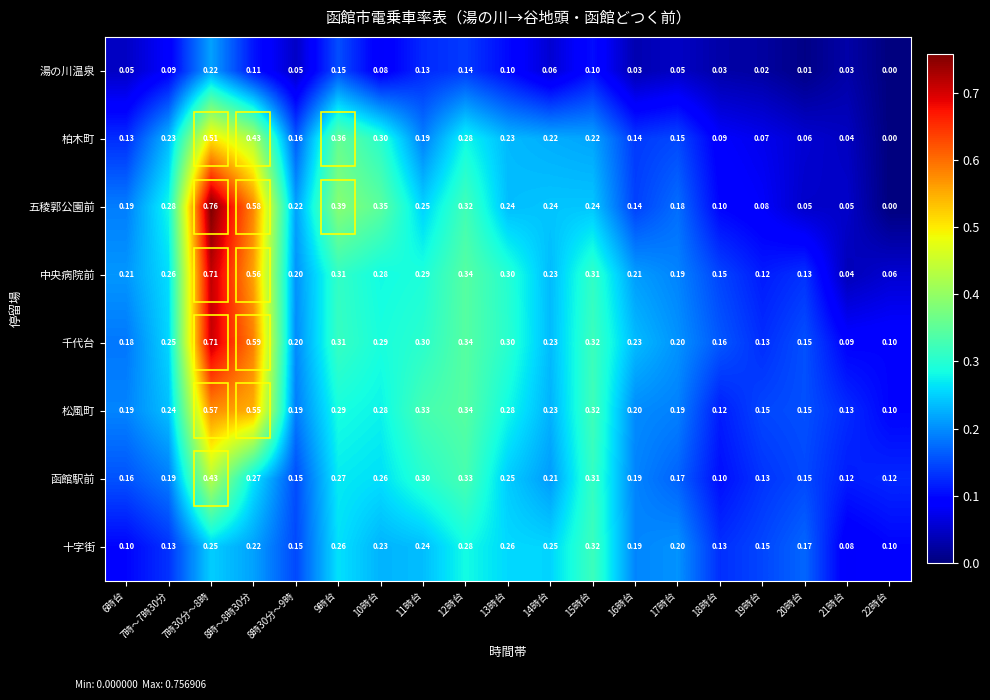

Which series changed the most between 19時台 and 20時台?

五稜郭公園前